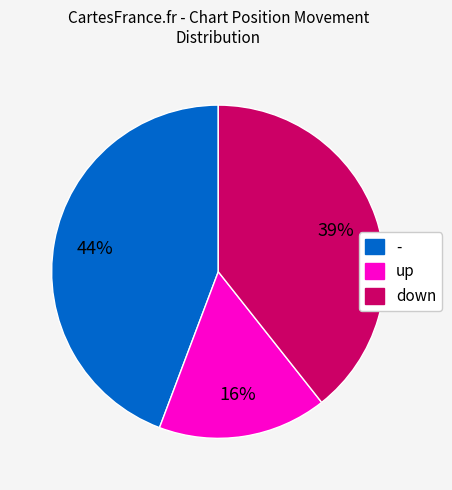

Combined, do down and up account for over 50%?

Yes